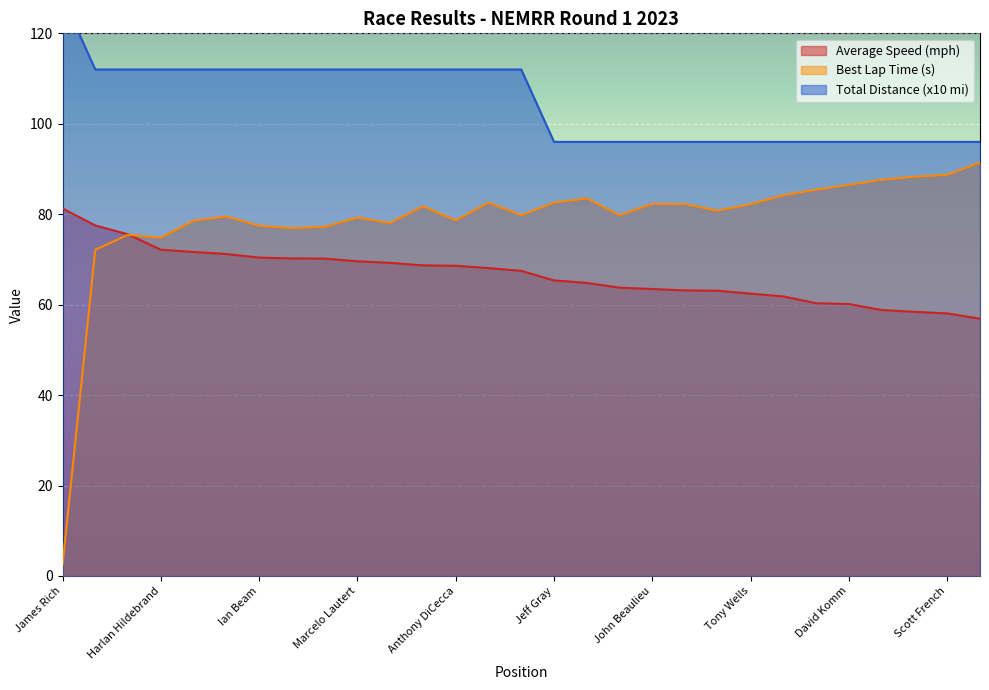

At which label is Best Lap time closest to 46?

Eric Wood